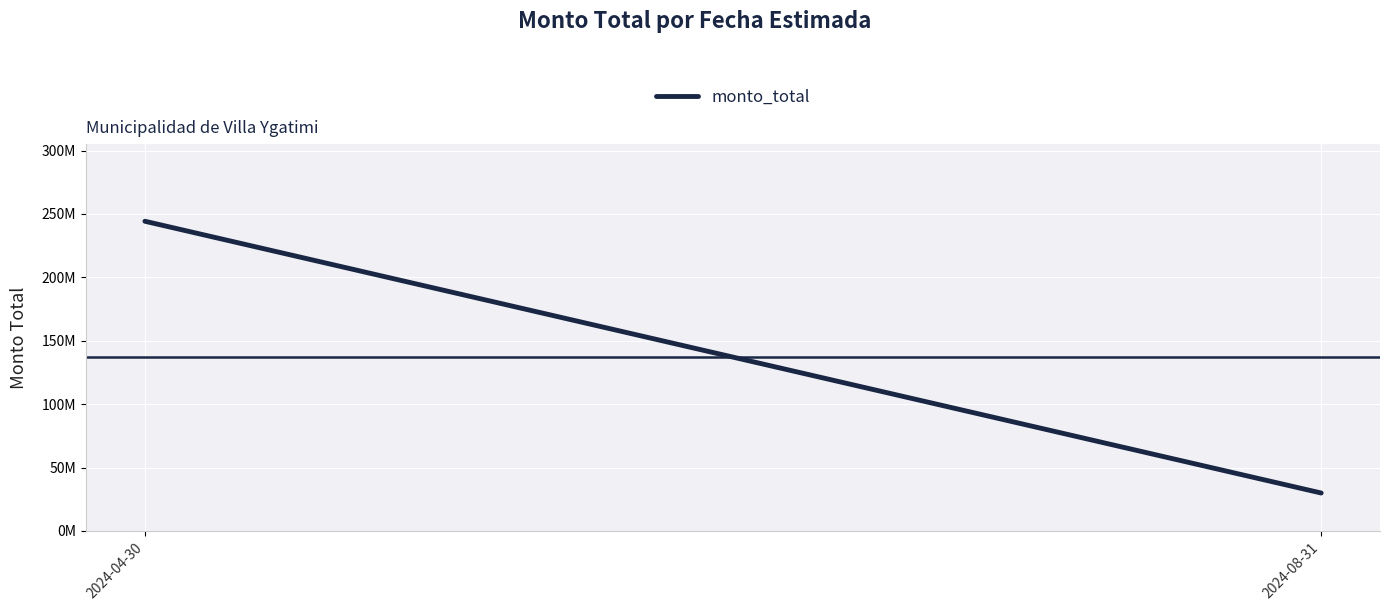

Does the chart display data point markers on the line(s)?

No